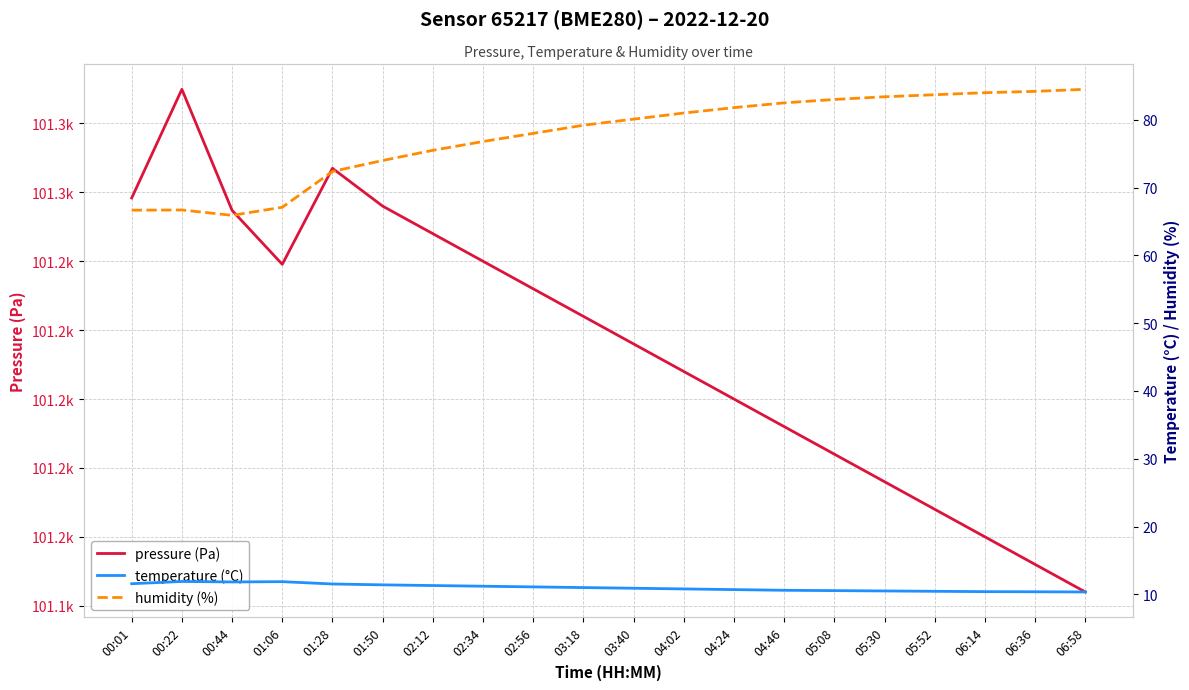

What is the label of the 17th point from the left?

05:52